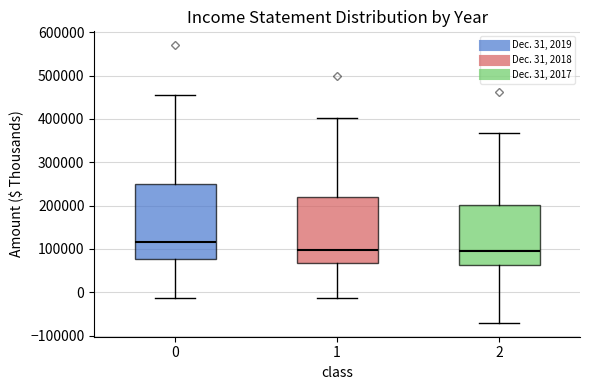

Which box has the highest median line?

0